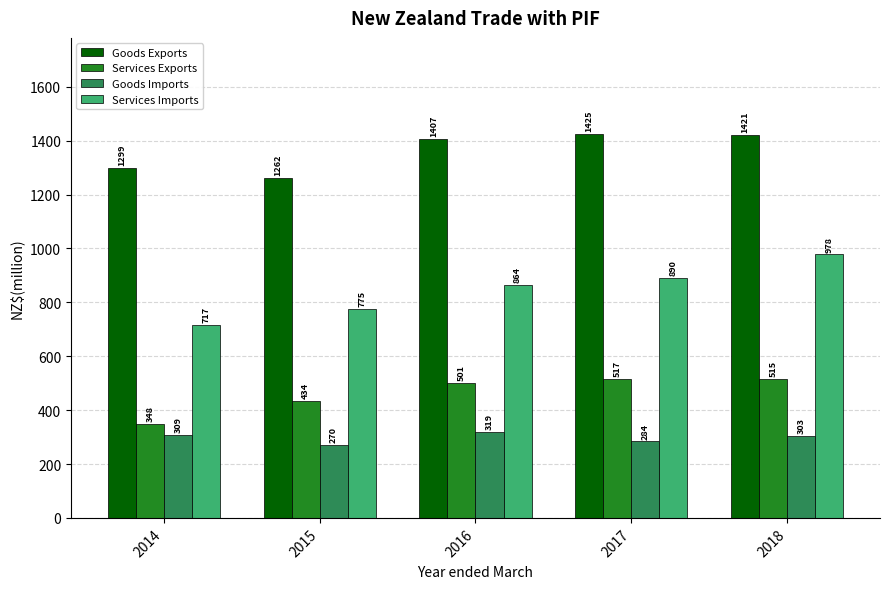

Count the number of categories in the chart.

5